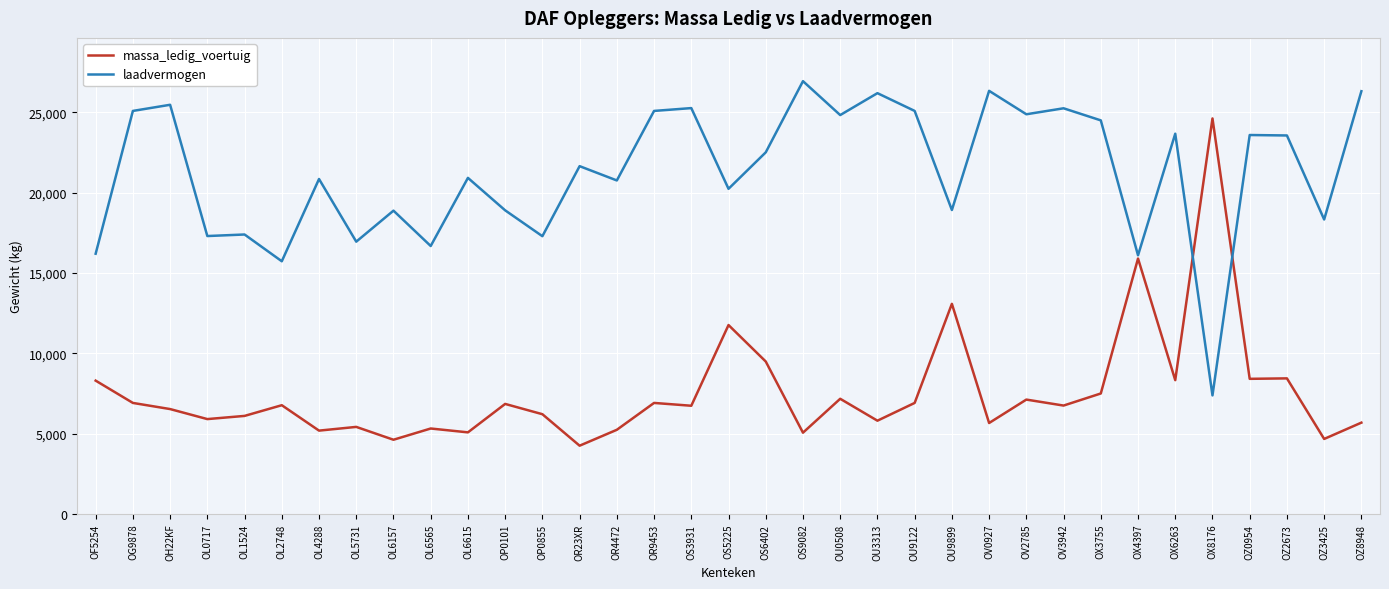

Between OL4288 and OL6565, which series saw the biggest shift?

laadvermogen